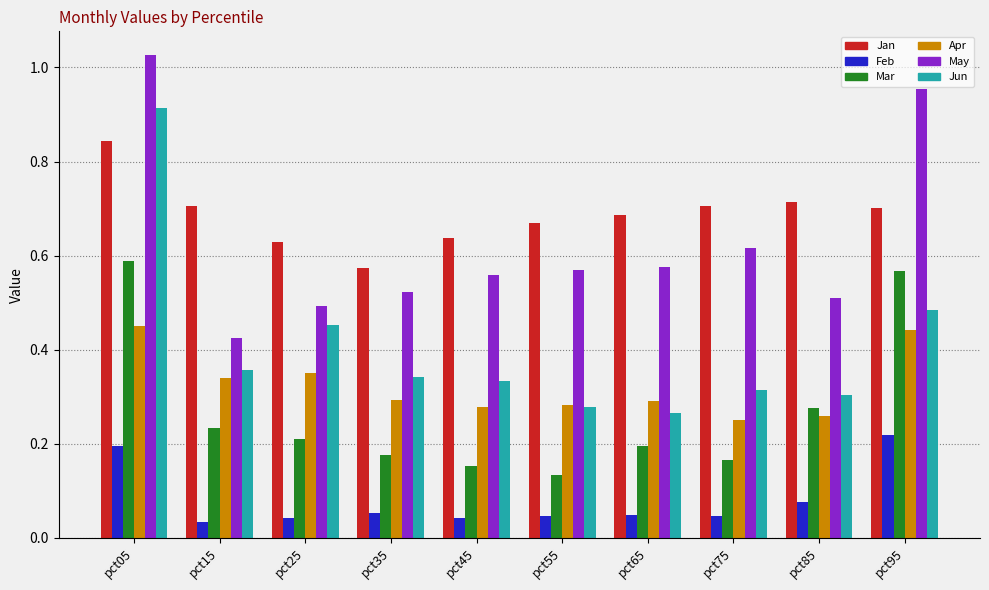

Is the value of Feb at pct65 greater than the value of Jun at pct05?

No